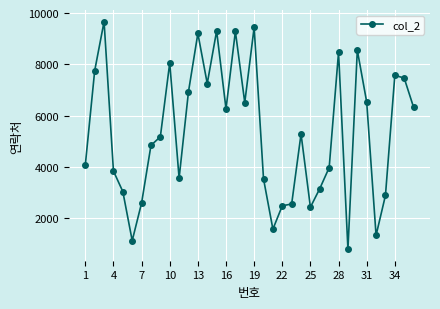

What is the sum of all values?

193053